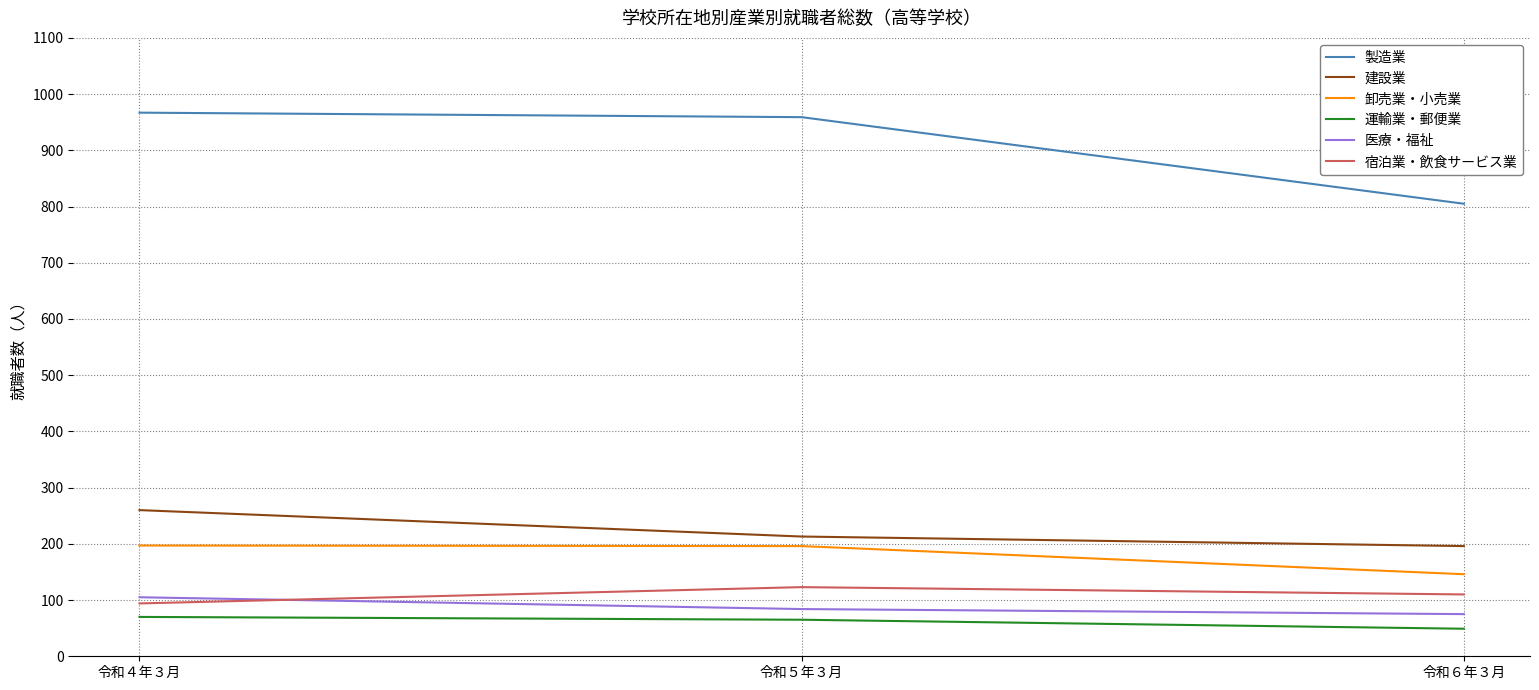

How many lines are shown in the chart?

6